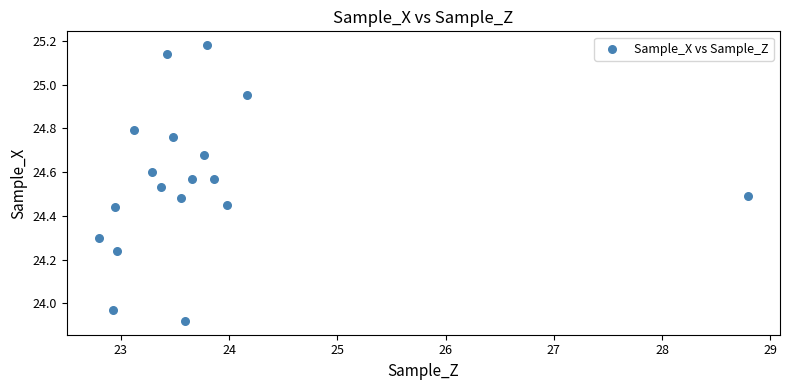

What is the range of X values (max minus min)?

6.0